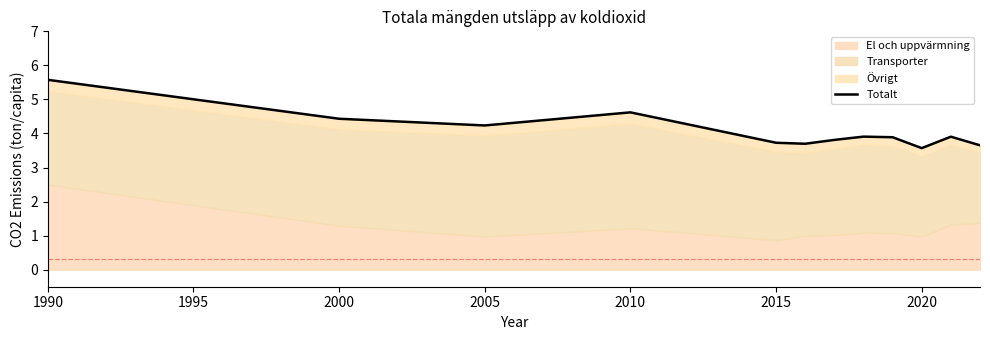

Is it true that the value at 2015 is 3.7?

True